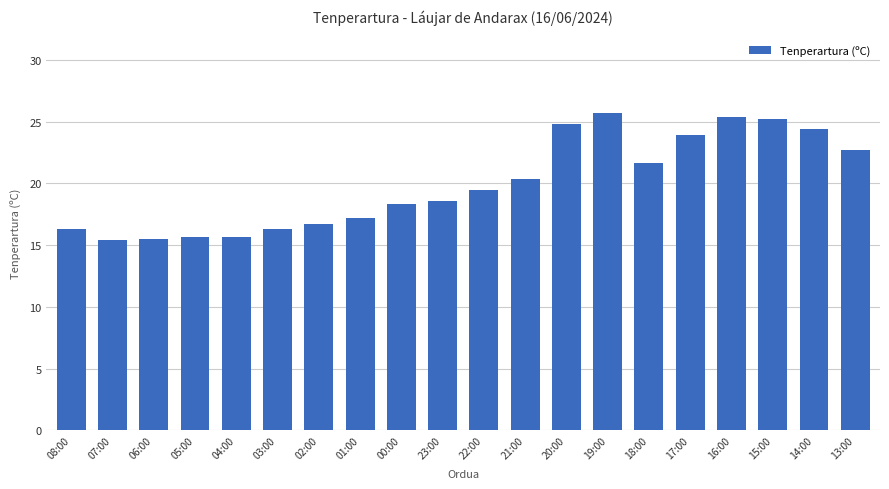

What is the difference between the second highest and minimum values?

10.0